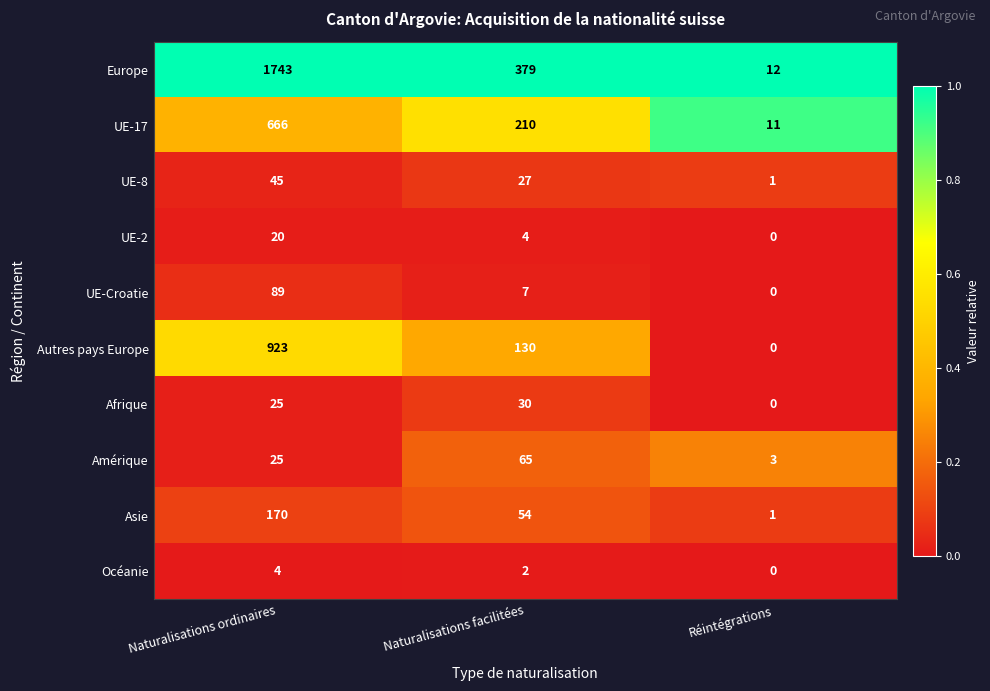

Which category has the highest value across all series?

Naturalisations ordinaires